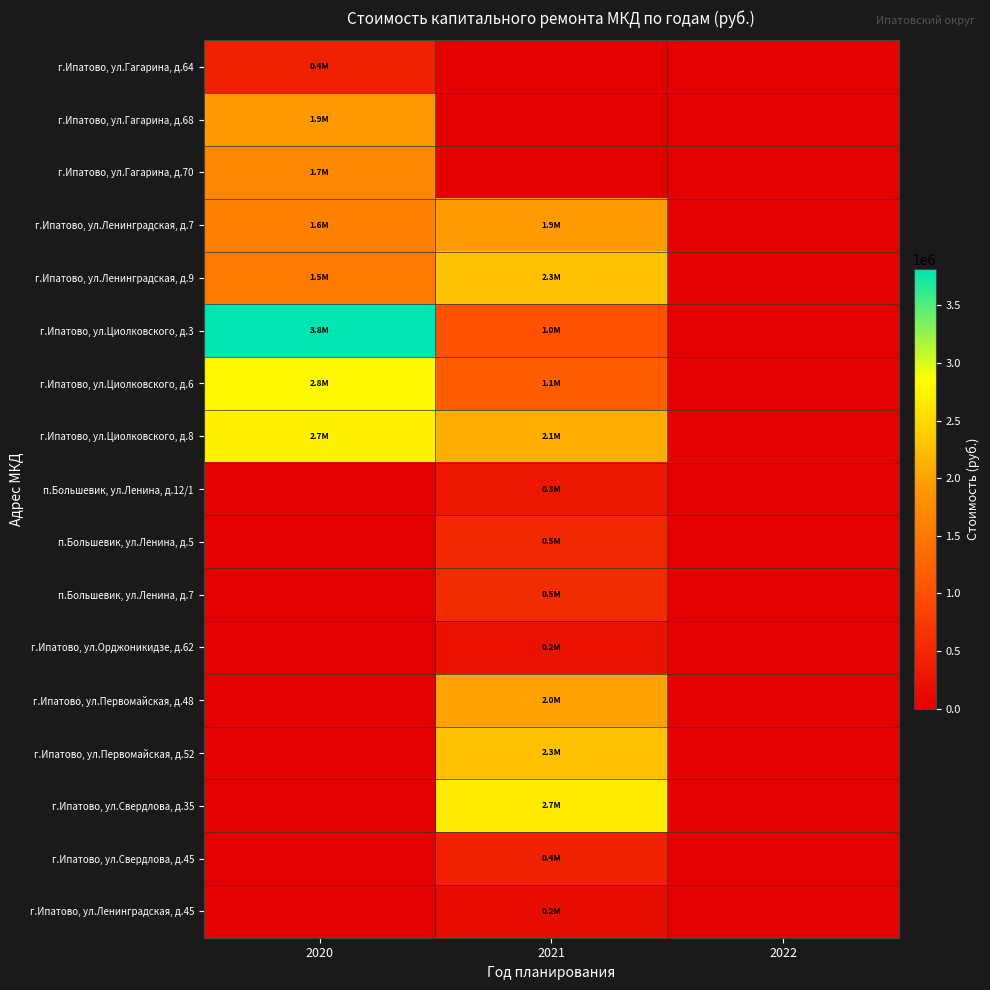

Reading right to left, extract all data points from this chart.

г.Ипатово, ул.Гагарина, д.64: 2022=0	2021=0	2020=430532
г.Ипатово, ул.Гагарина, д.68: 2022=0	2021=0	2020=1909562
г.Ипатово, ул.Гагарина, д.70: 2022=0	2021=0	2020=1672370
г.Ипатово, ул.Ленинградская, д.7: 2022=0	2021=1924254	2020=1604808
г.Ипатово, ул.Ленинградская, д.9: 2022=0	2021=2281626	2020=1499115
г.Ипатово, ул.Циолковского, д.3: 2022=0	2021=1015578	2020=3810523
г.Ипатово, ул.Циолковского, д.6: 2022=0	2021=1149255	2020=2798060
г.Ипатово, ул.Циолковского, д.8: 2022=0	2021=2108589	2020=2731624
п.Большевик, ул.Ленина, д.12/1: 2022=0	2021=287256	2020=0
п.Большевик, ул.Ленина, д.5: 2022=0	2021=507082	2020=0
п.Большевик, ул.Ленина, д.7: 2022=0	2021=548184	2020=0
г.Ипатово, ул.Орджоникидзе, д.62: 2022=0	2021=237980	2020=0
г.Ипатово, ул.Первомайская, д.48: 2022=0	2021=1980815	2020=0
г.Ипатово, ул.Первомайская, д.52: 2022=0	2021=2263952	2020=0
г.Ипатово, ул.Свердлова, д.35: 2022=0	2021=2676899	2020=0
г.Ипатово, ул.Свердлова, д.45: 2022=0	2021=404351	2020=0
г.Ипатово, ул.Ленинградская, д.45: 2022=0	2021=170258	2020=0